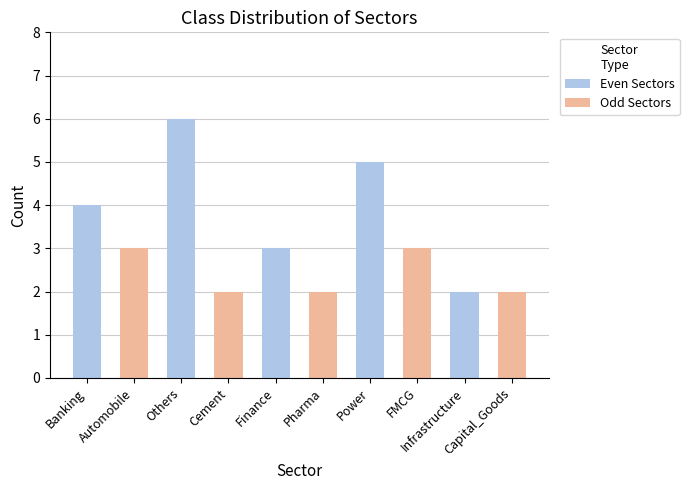

What is the value of the 1st bar from the left?

4